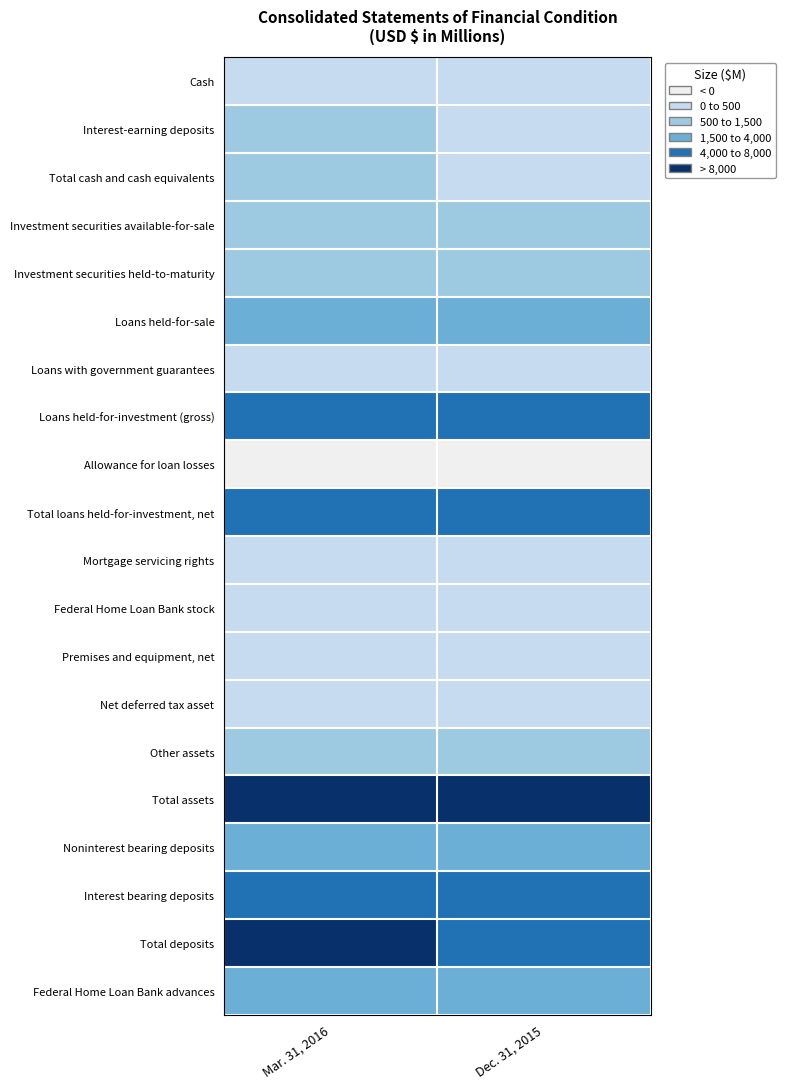

Which label corresponds to the largest value in the chart?

Mar. 31, 2016